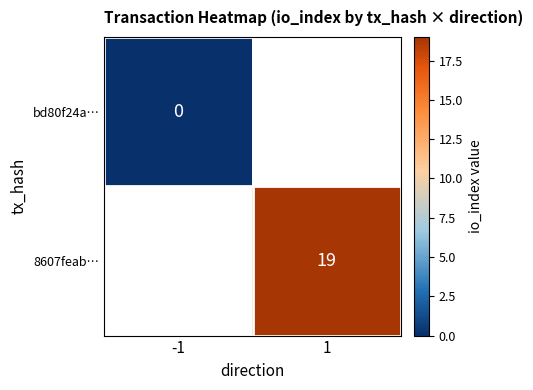

What is the greatest value displayed?

19.0